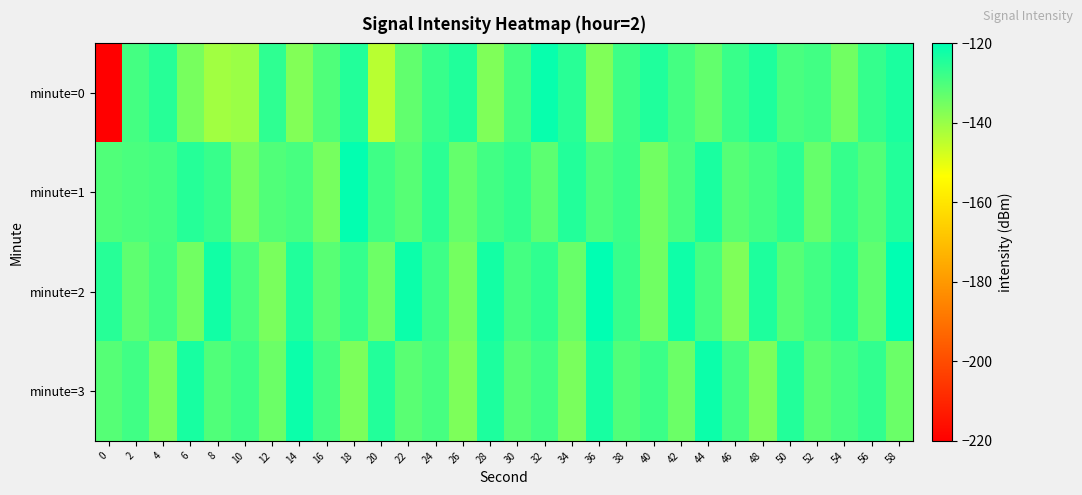

What is the minimum value shown in the chart?

-220.0